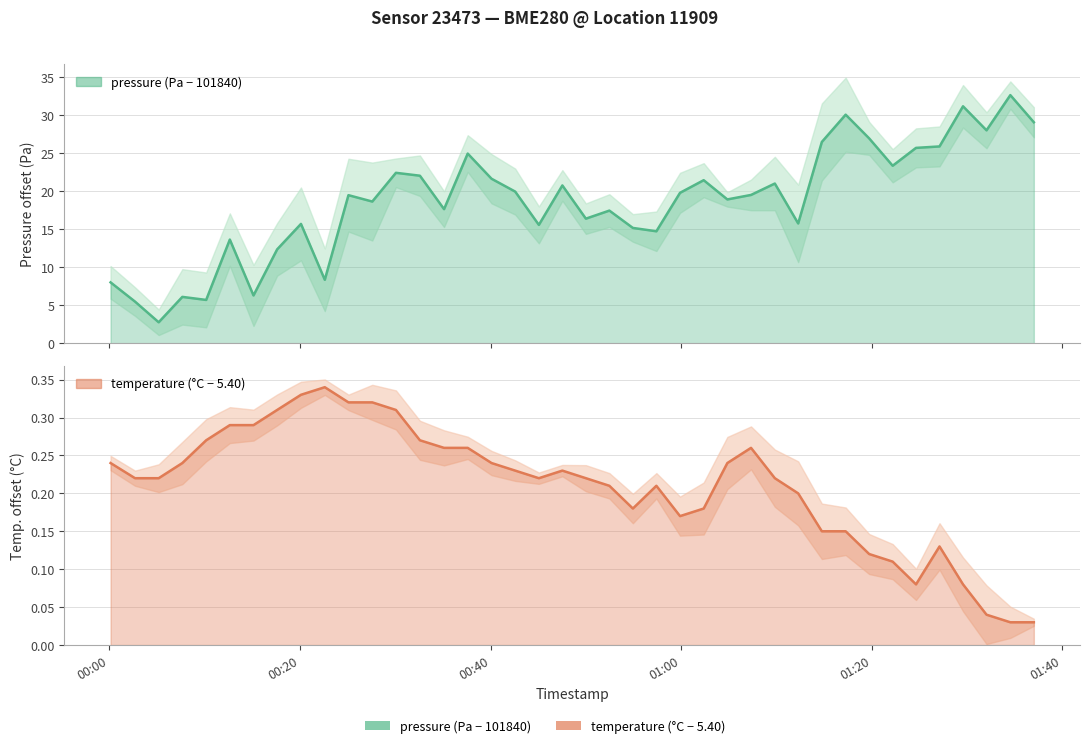

Rank the series by their average value, from lowest to highest.

temperature (°C − 5.40), pressure (Pa − 101840)